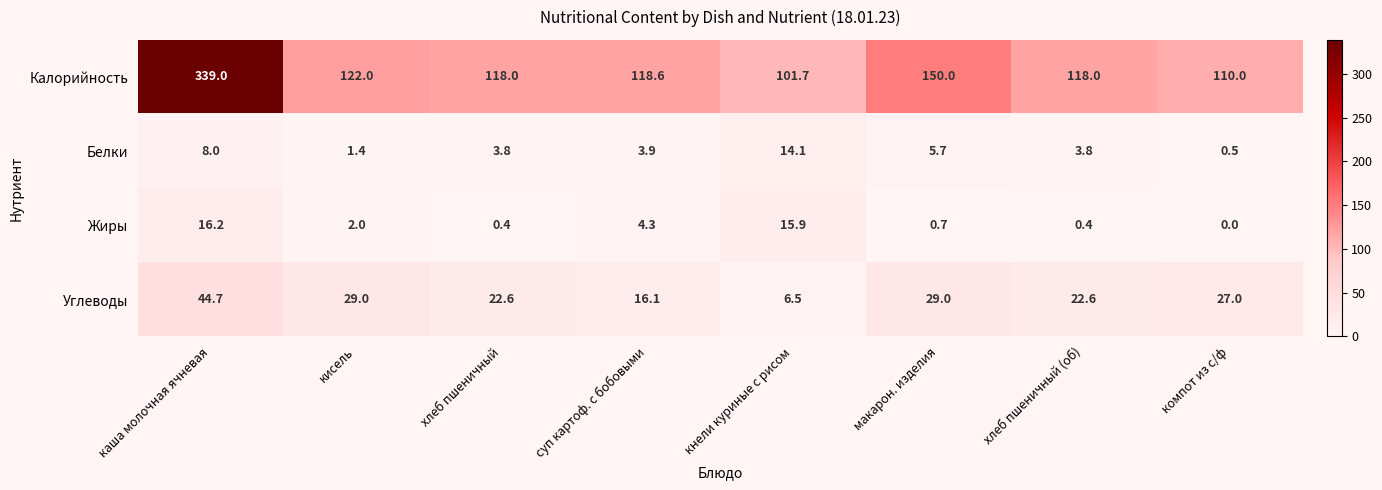

At which category does the chart reach its minimum across all series?

компот из с/ф